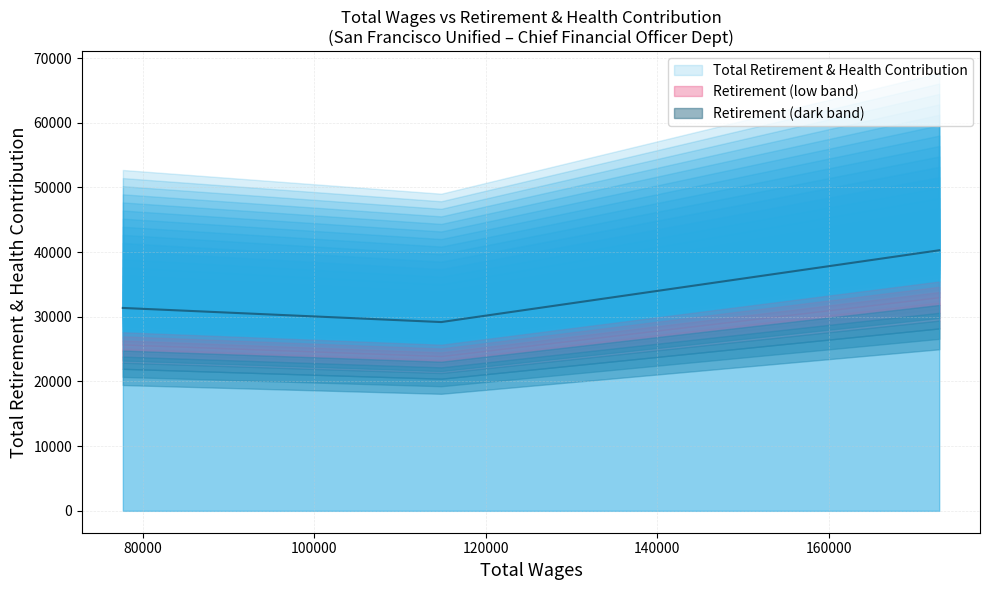

What is the label of the 2nd point from the left?

114825.0